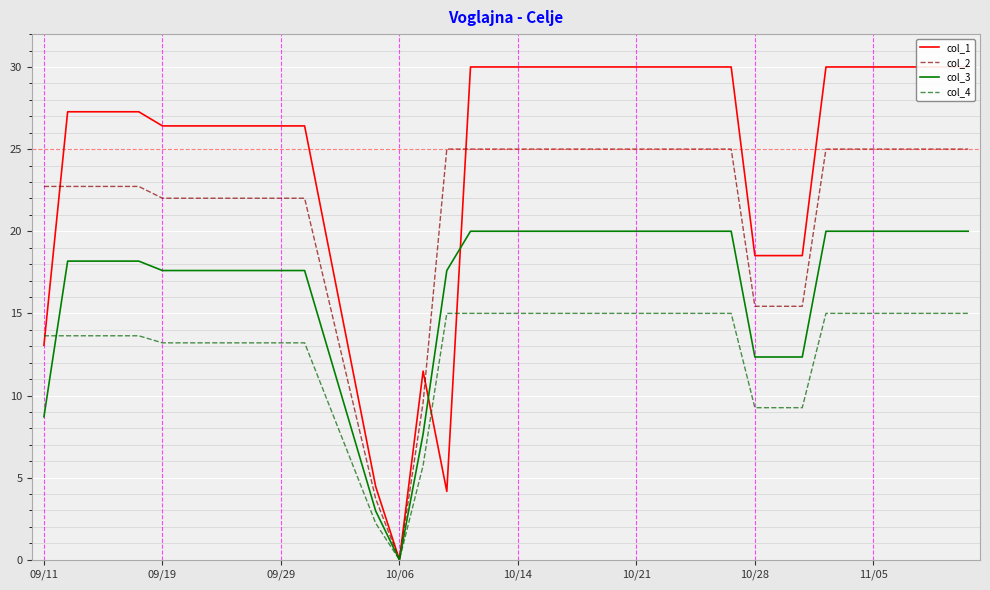

True or false: col_4 has a value of 20.1 at 09/19.

False